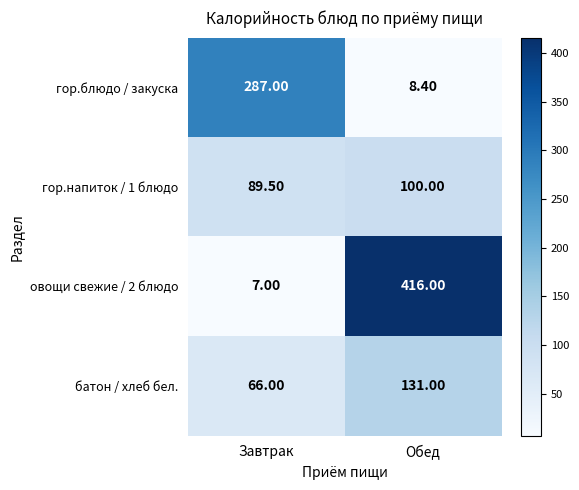

Which category has the highest value in the гор.блюдо / закуска series?

Завтрак